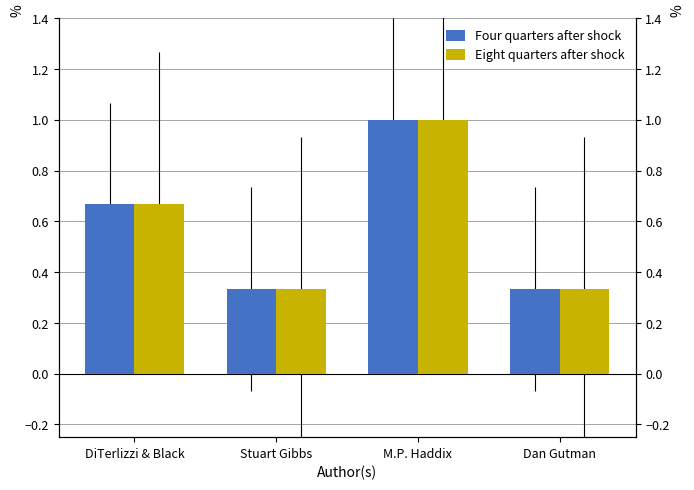

What is the label of the 3rd bar from the right?

Stuart Gibbs